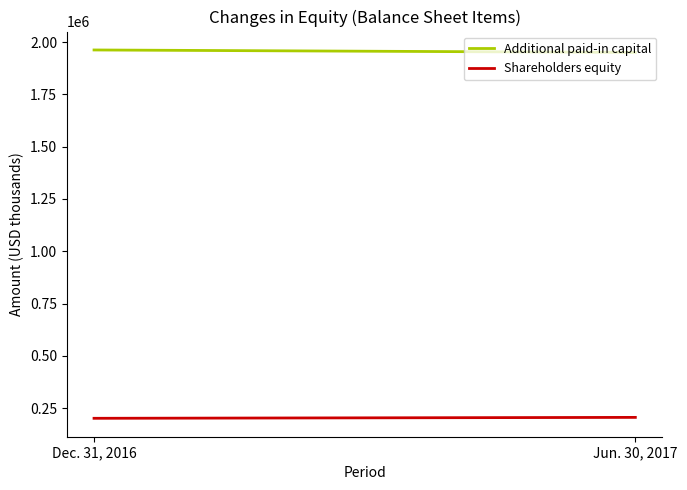

What is the difference between the Shareholders equity values at Jun. 30, 2017 and Dec. 31, 2016?

4400